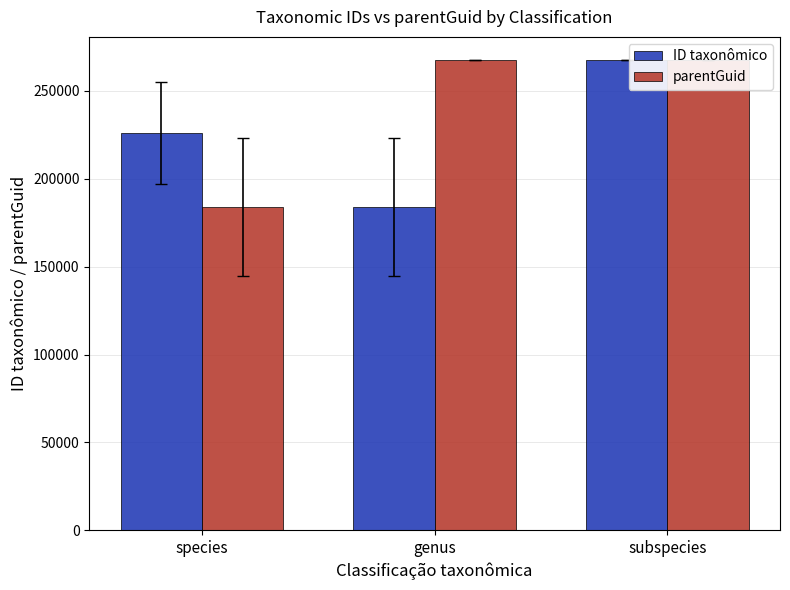

List the series in order of their overall mean, lowest first.

ID taxonômico, parentGuid